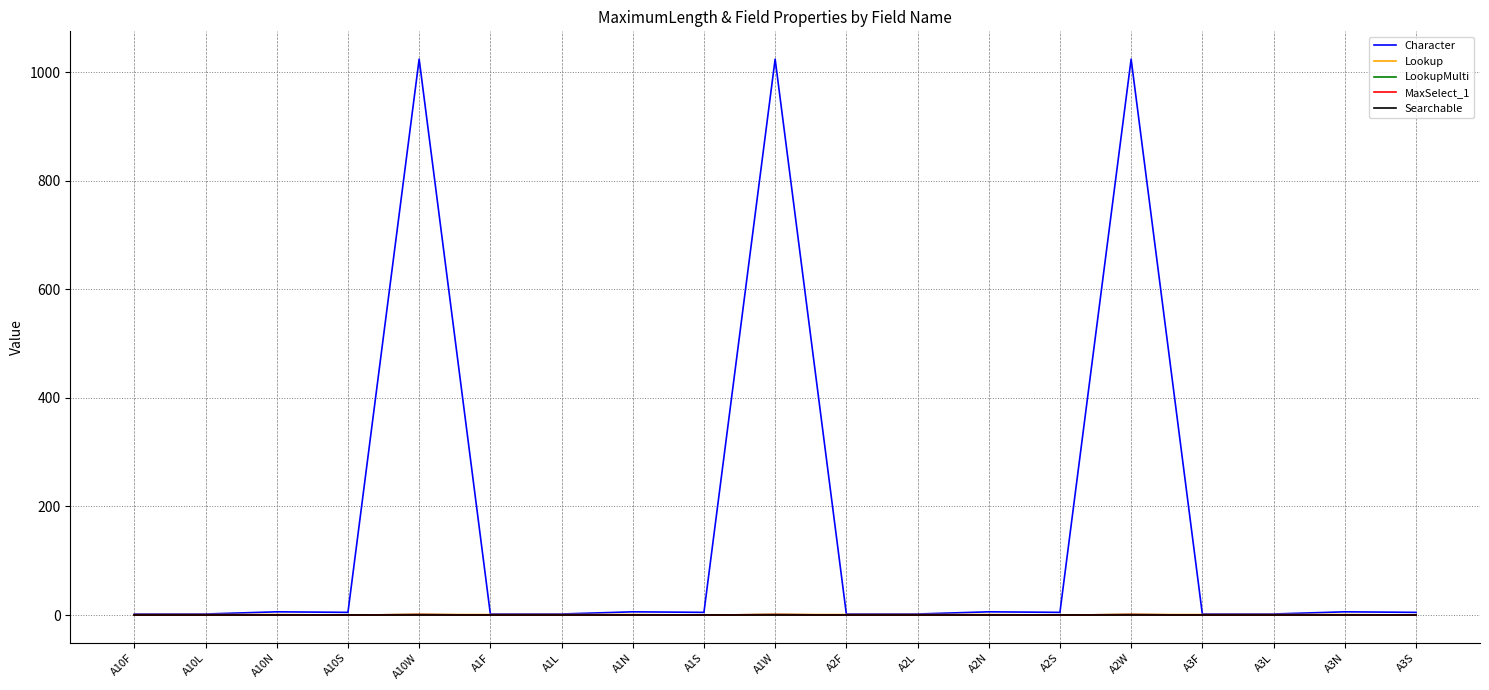

Which series changed the most between A10L and A3N?

Character